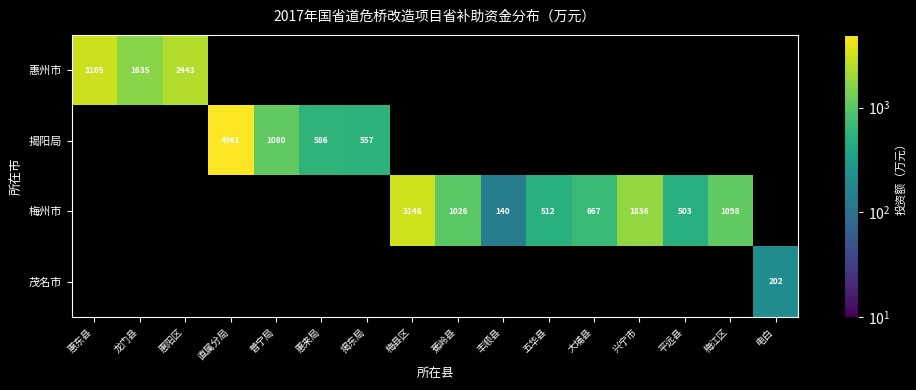

At how many categories does at least one series exceed 4787?

1